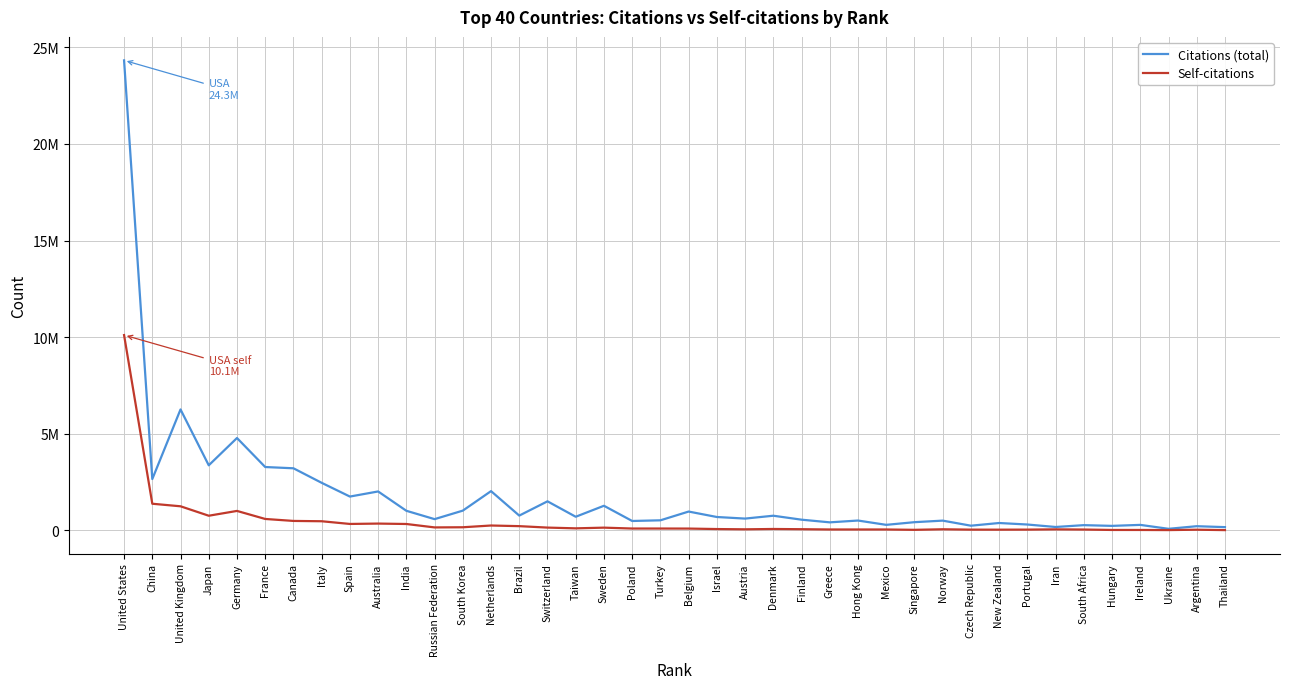

Where is the first local maximum for Self-citations?

Germany